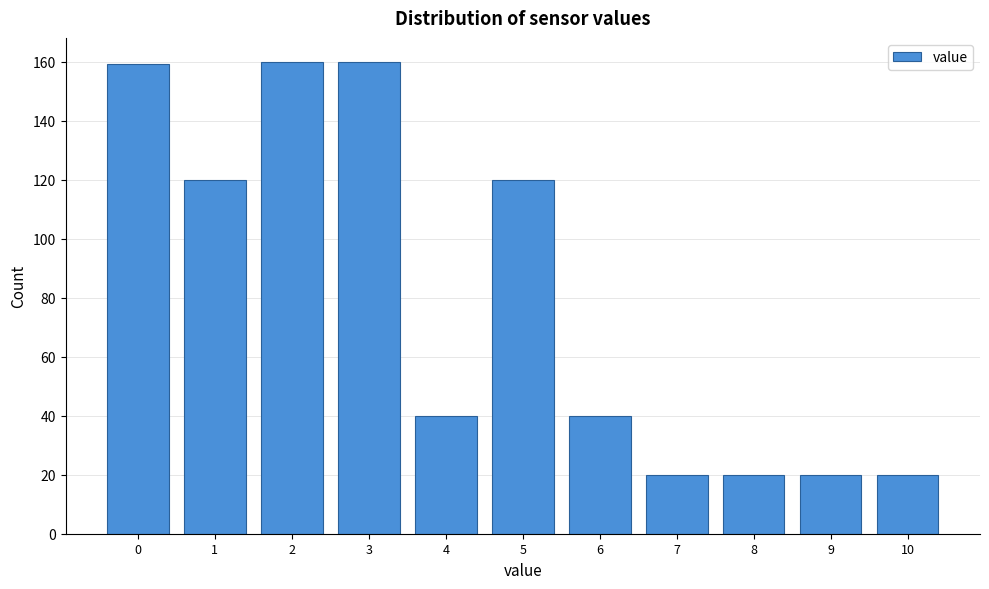

Reading right to left, what are all the values shown in this chart?

10=20	9=20	8=20	7=20	6=40	5=120	4=40	3=160	2=160	1=120	0=159